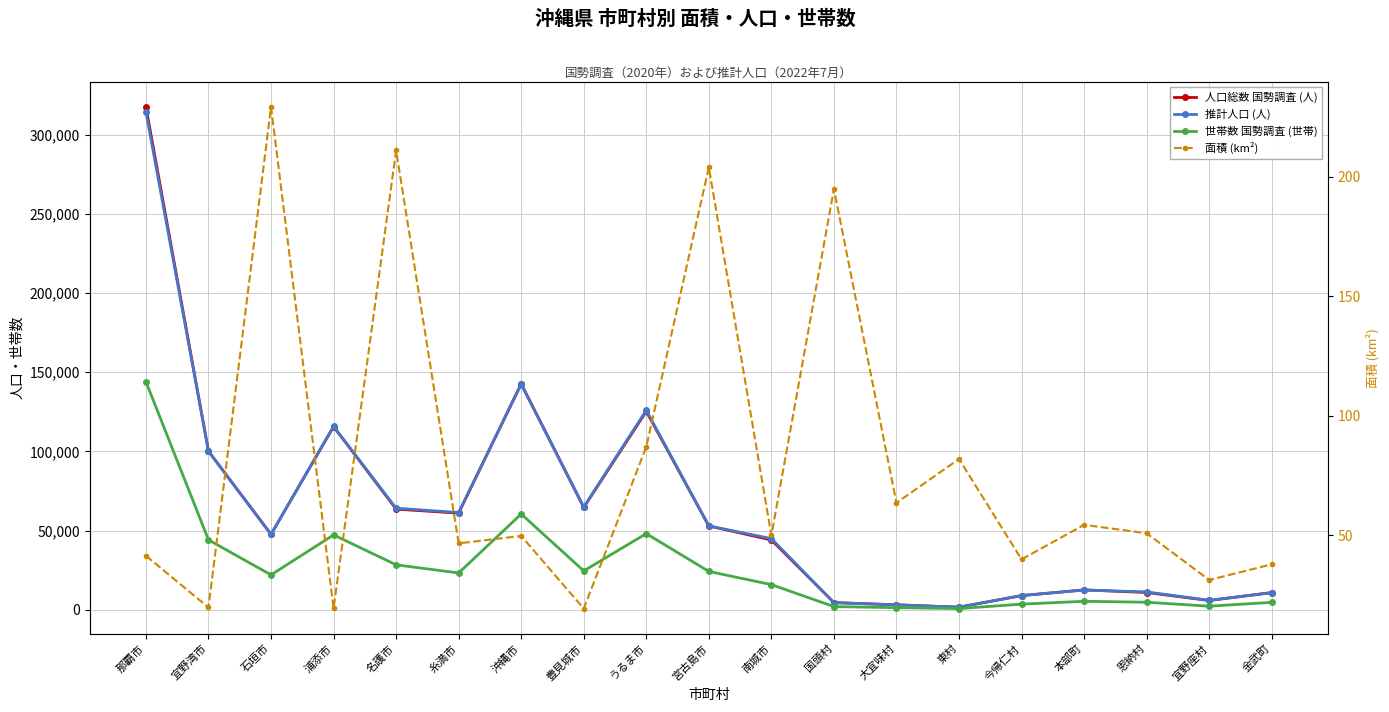

How many data points in 世帯数 国勢調査 (世帯) are less than 22006?

9